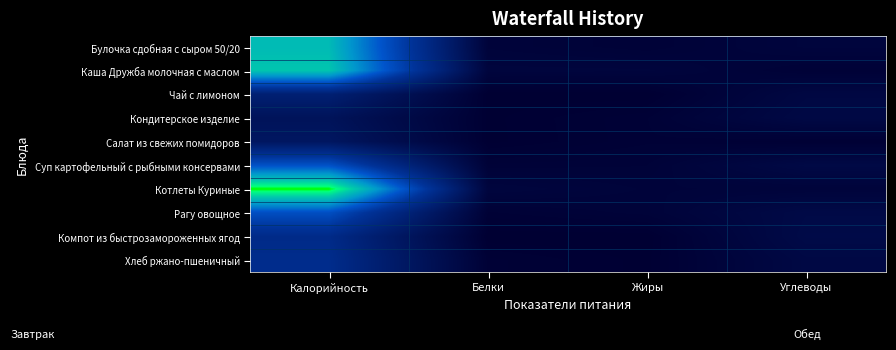

How many data points does each series have?

4